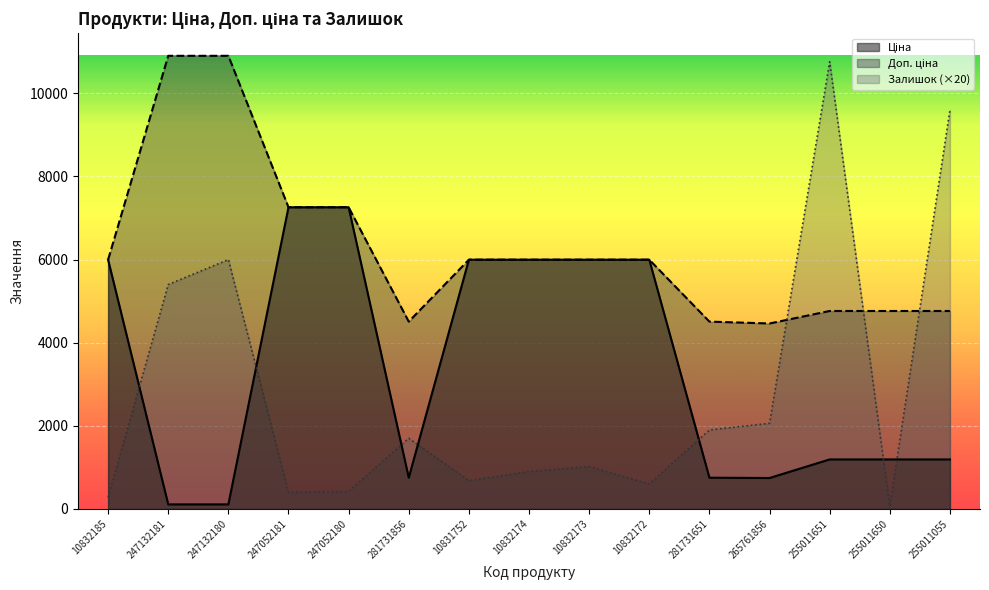

How many lines are shown in the chart?

3